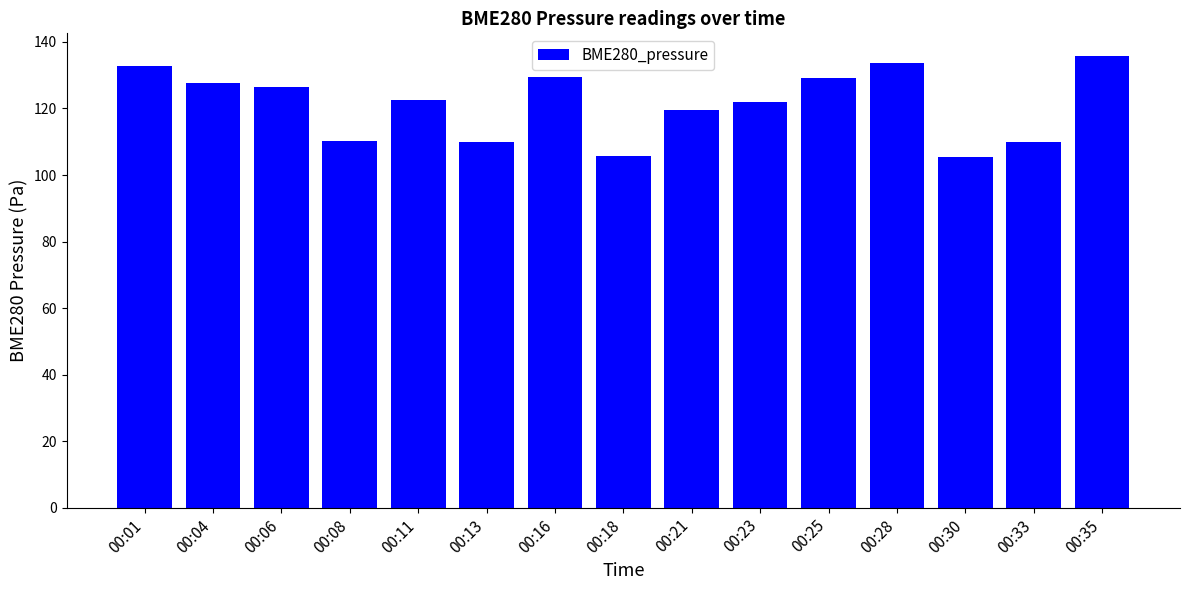

Which has a higher value, 00:23 or 00:16?

00:16